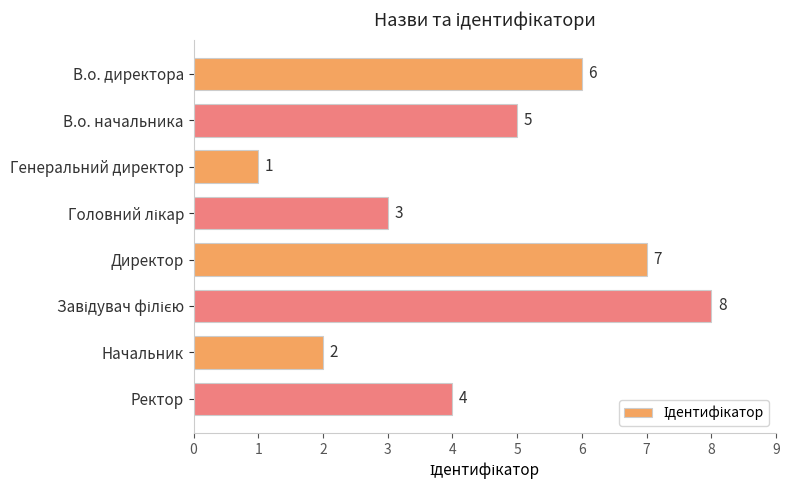

Count the values in the range 3 to 7.

5